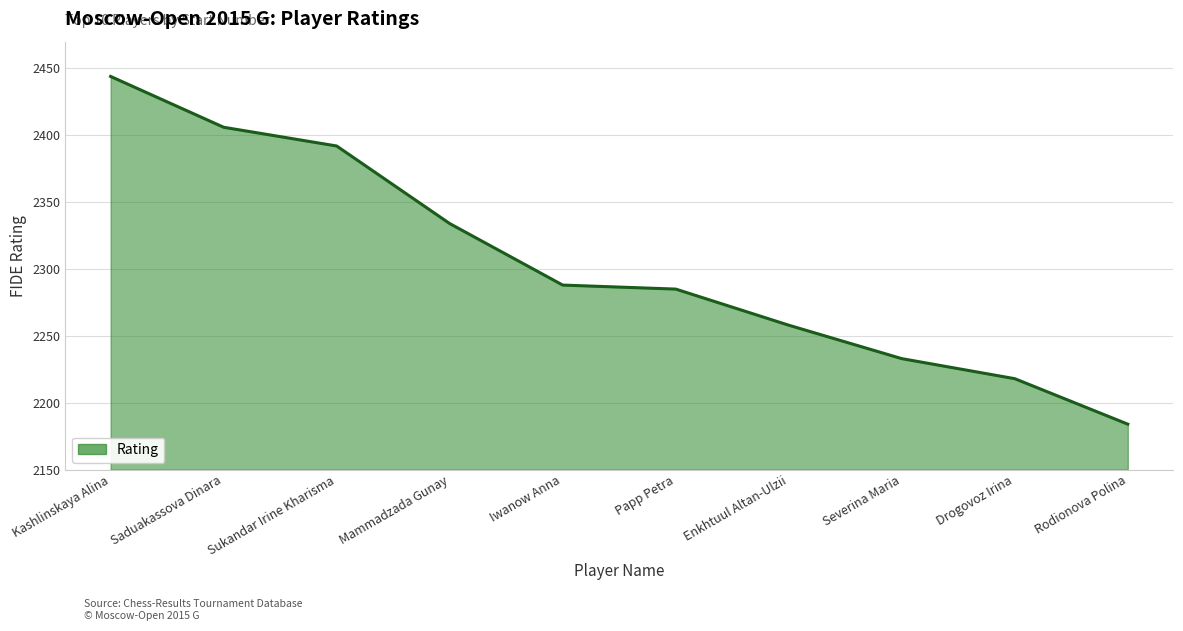

Reading right to left, transcribe all the data shown in this chart.

Rodionova Polina=2184	Drogovoz Irina=2218	Severina Maria=2233	Enkhtuul Altan-Ulzii=2258	Papp Petra=2285	Iwanow Anna=2288	Mammadzada Gunay=2334	Sukandar Irine Kharisma=2392	Saduakassova Dinara=2406	Kashlinskaya Alina=2444